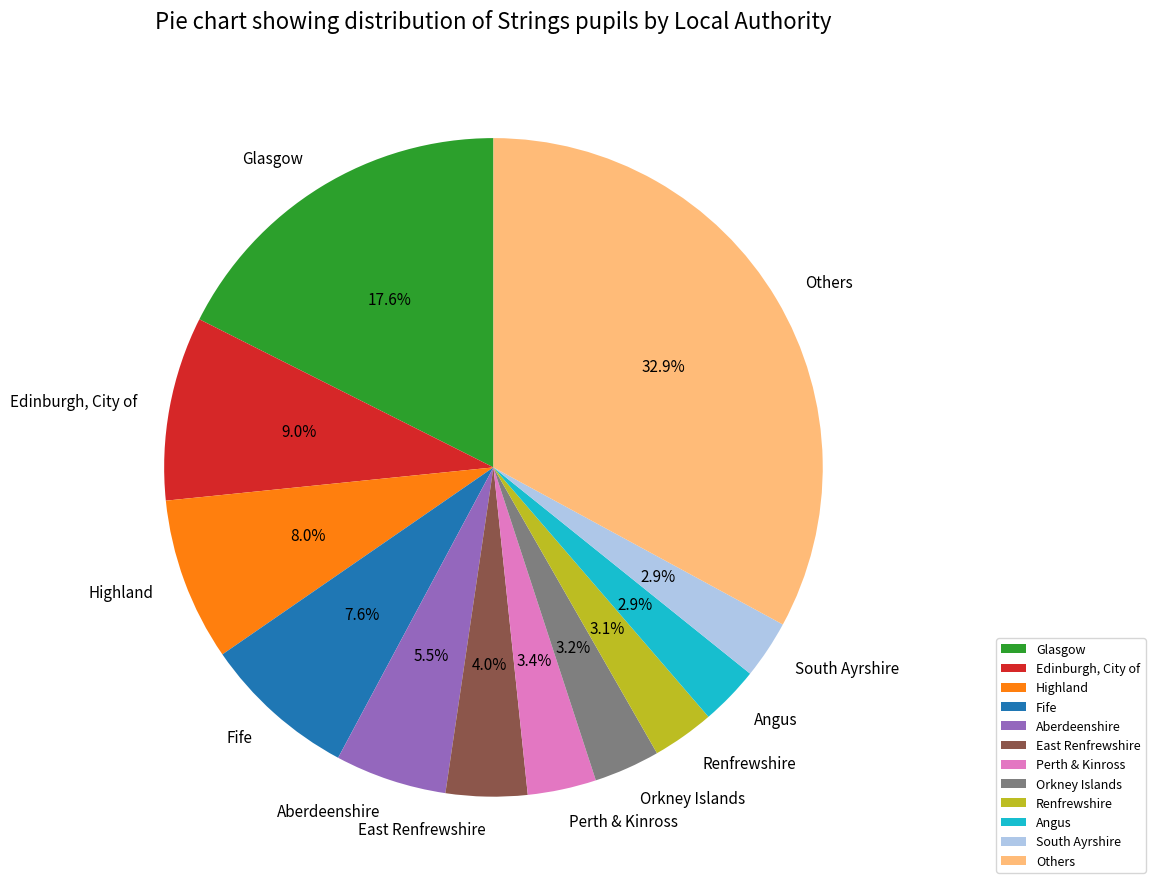

Is there a majority slice in this chart?

No